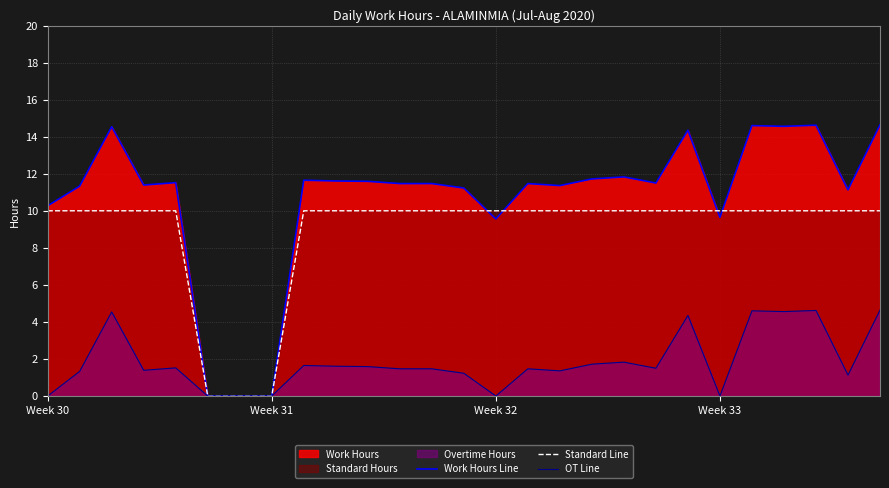

True or false: OT Line has more than 1 points higher than both neighbors.

True